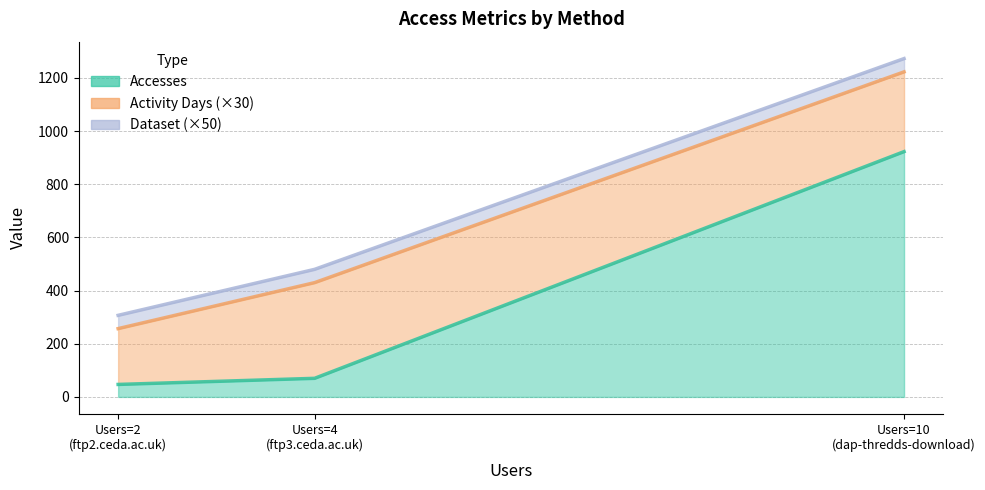

At which category is the sum across all series the highest?

dap-thredds-download